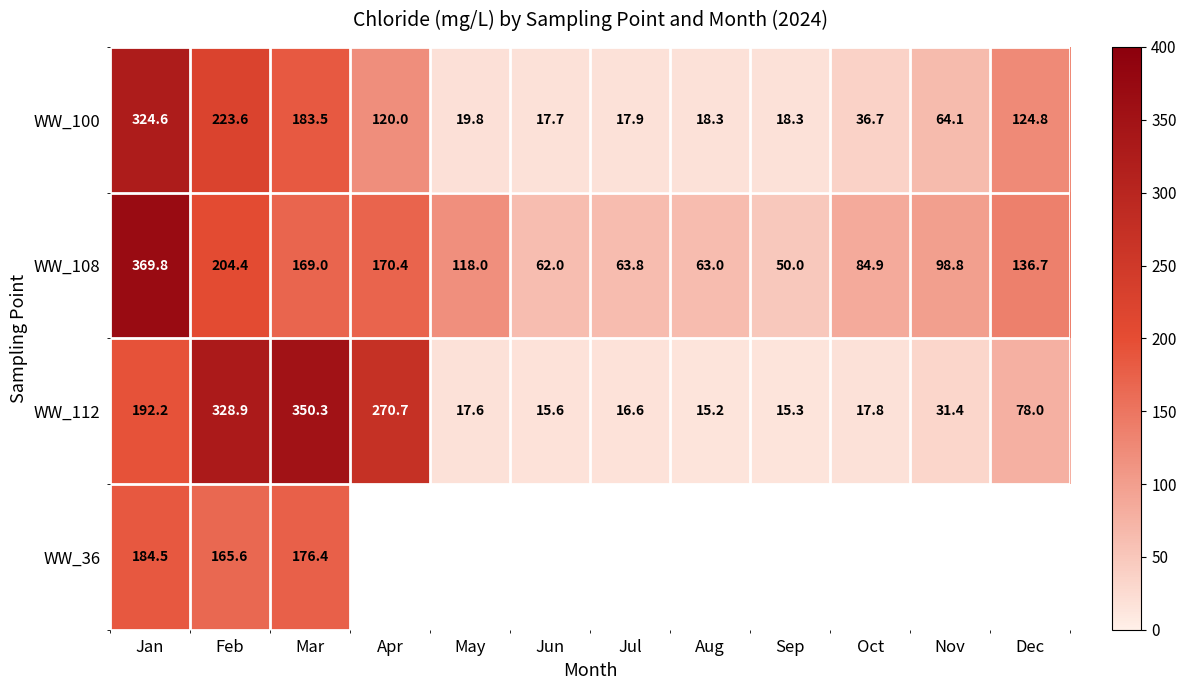

Is the value of WW_112 at Jan greater than the value of WW_108 at Aug?

Yes